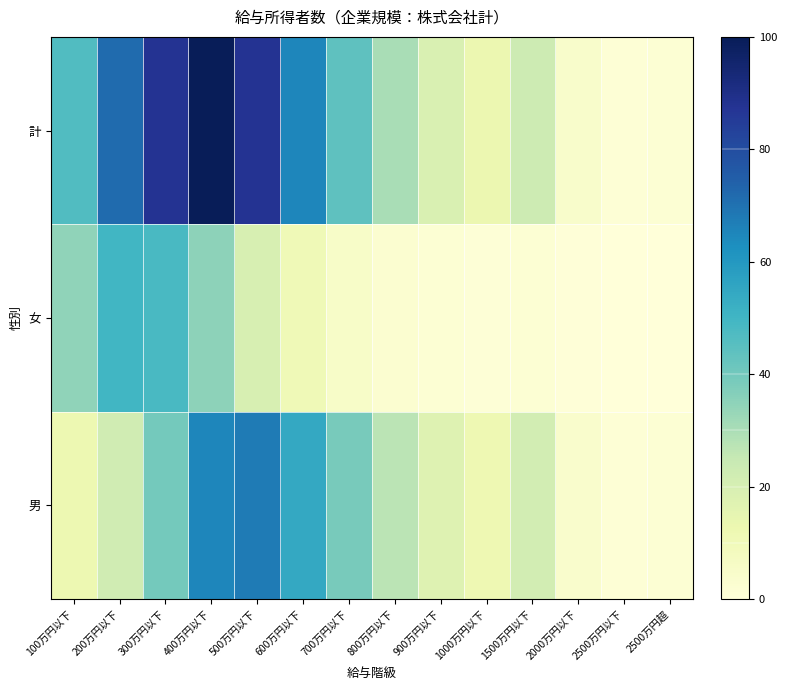

At how many categories does at least one series exceed 27?

8